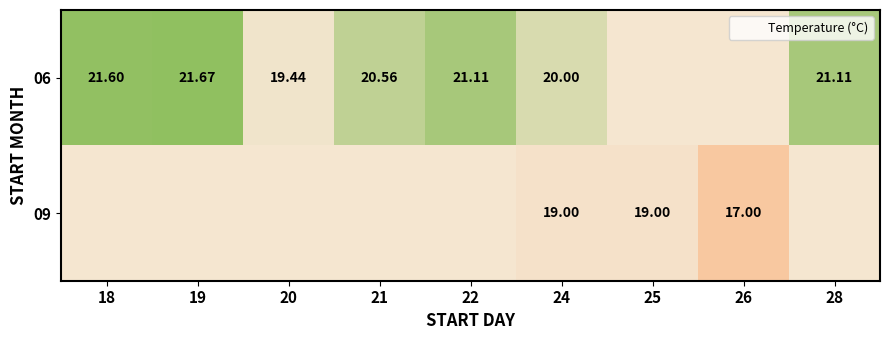

List the series in order of their peak value, highest first.

06, 09